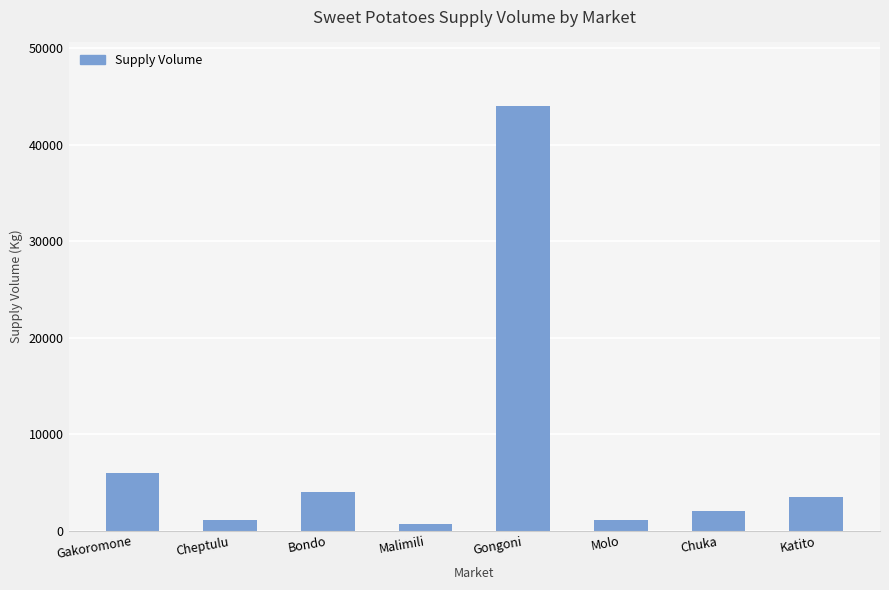

At which category does the chart reach its peak across all series?

Gongoni